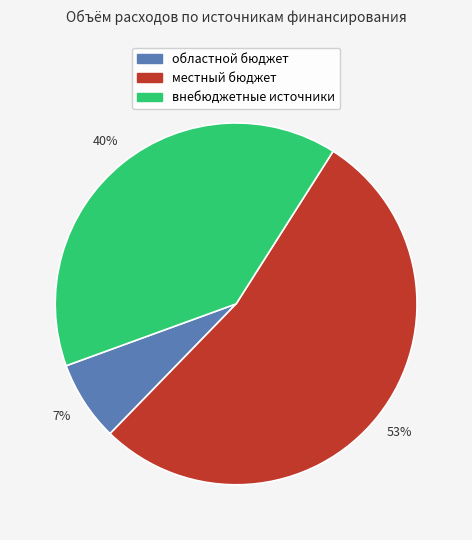

Which slice represents more than half of the pie?

местный бюджет